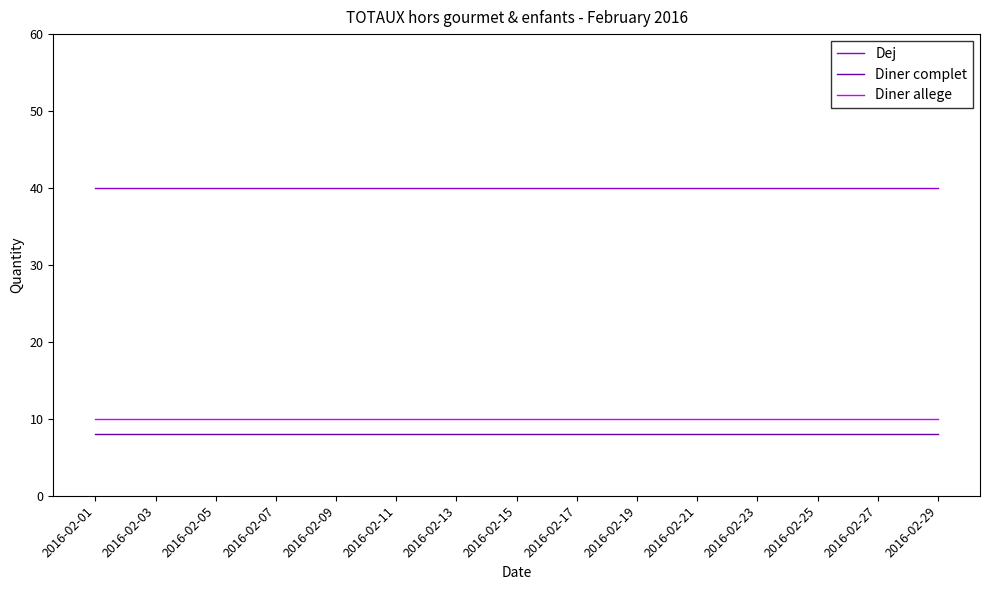

How many lines are shown in the chart?

3